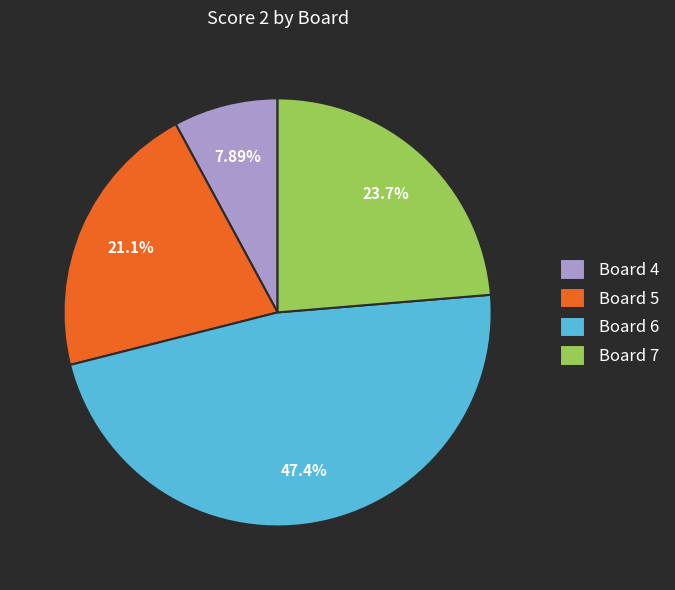

What is the total percentage of Board 4 and Board 5?

28.9%